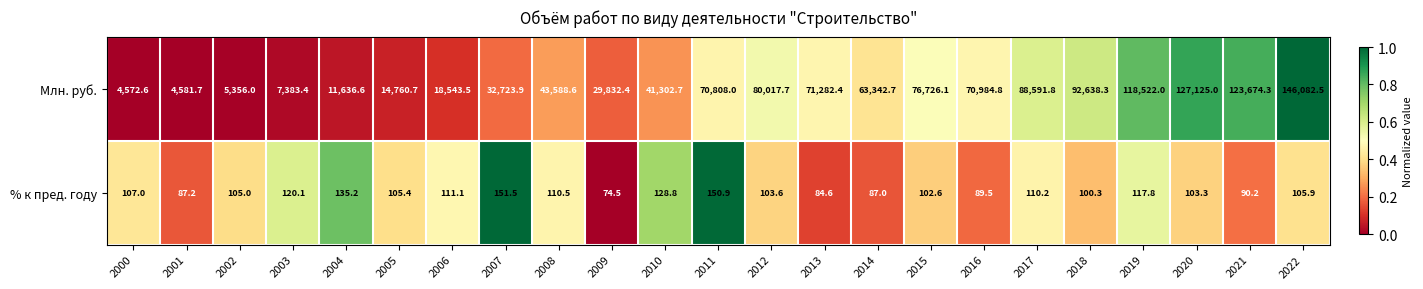

What is the difference between the maximum and minimum values in the % к пред. году series?

77.0